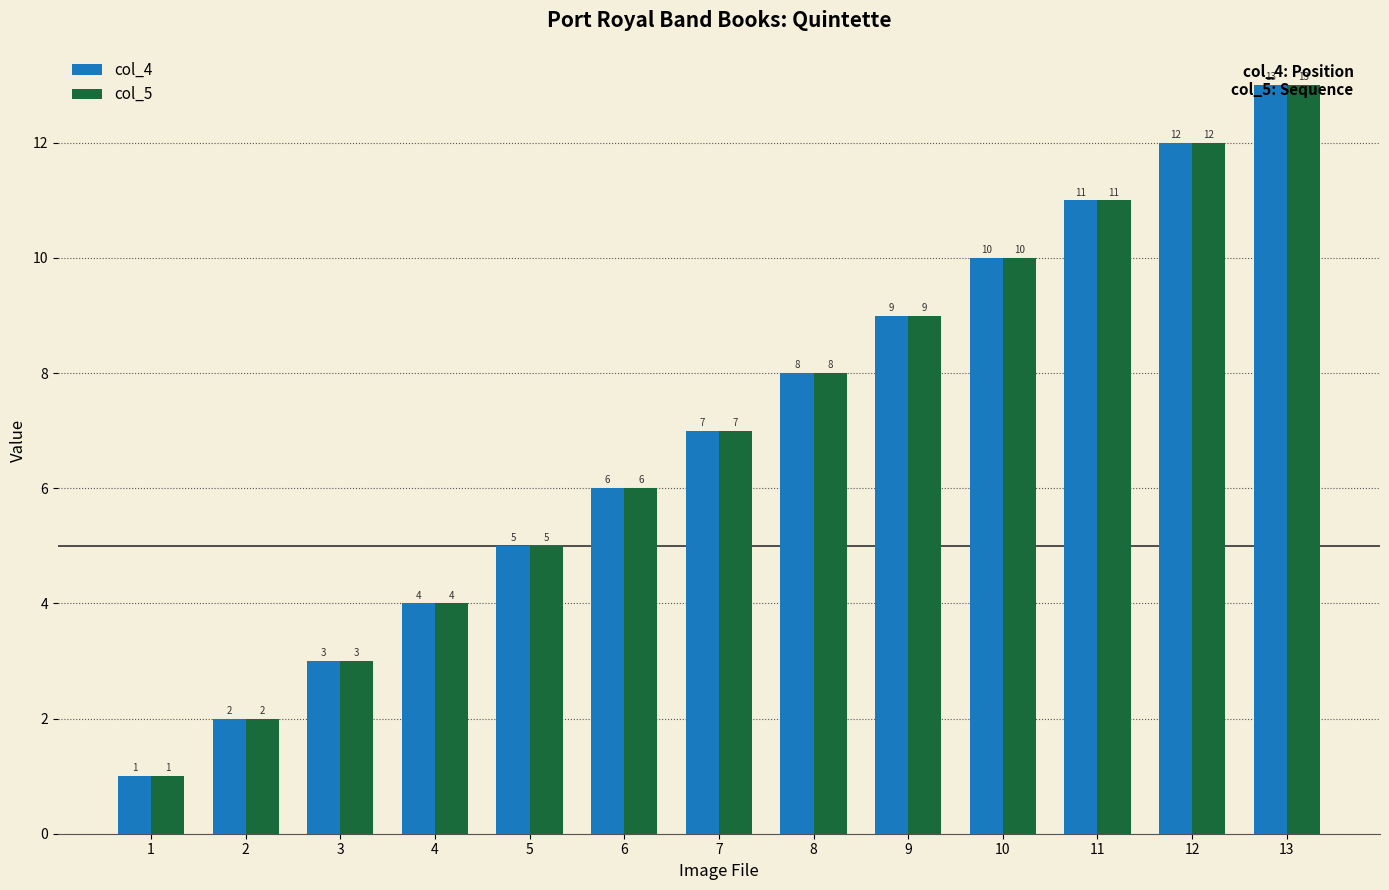

What are all the series names shown in the legend?

col_4, col_5